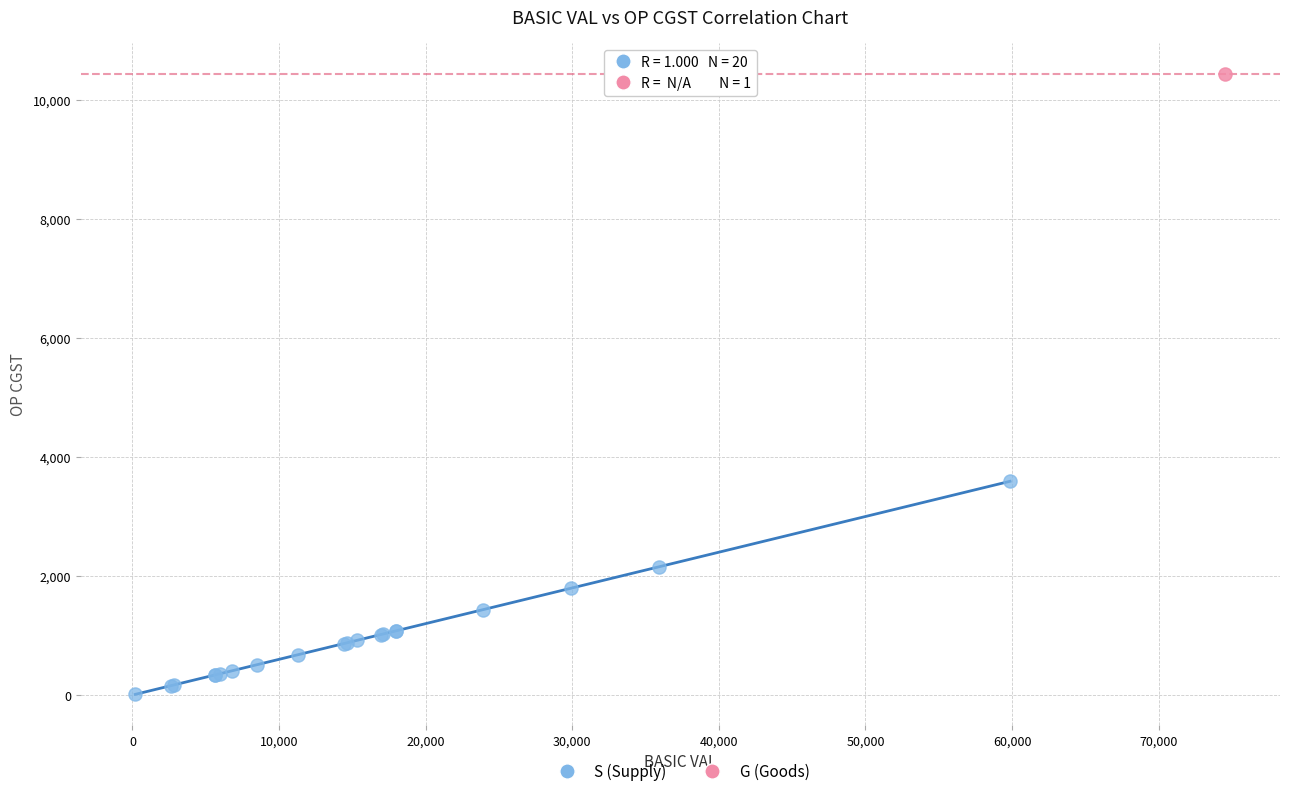

What are all the series names shown in the legend?

S (Supply), G (Goods)